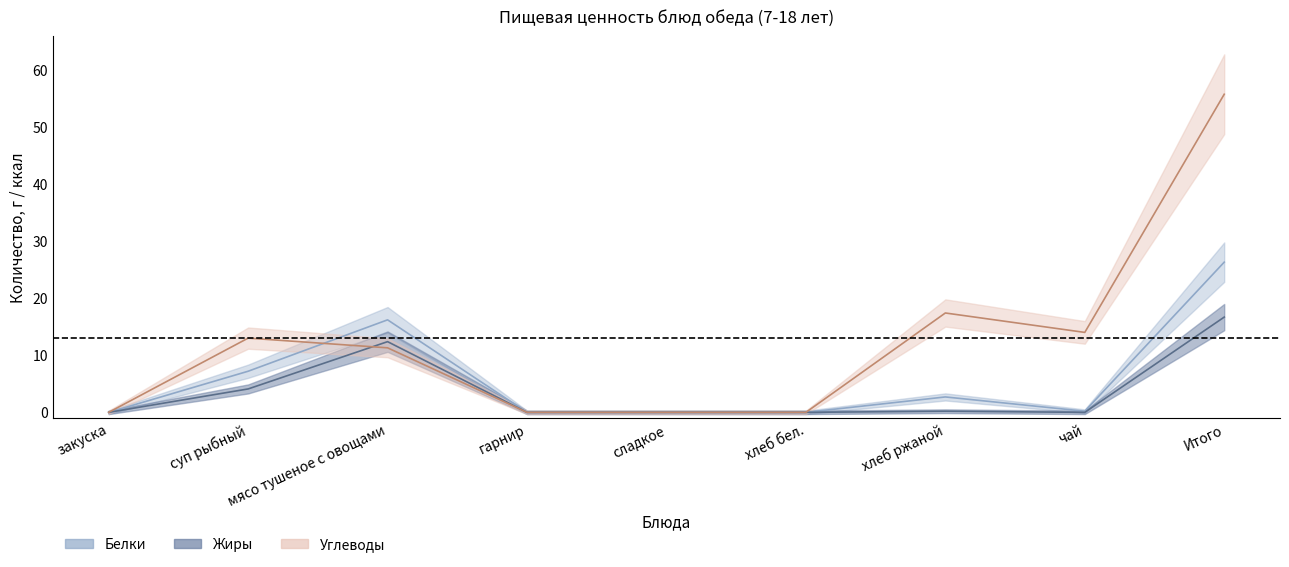

What is the difference between the Углеводы values at хлеб бел. and хлеб ржаной?

17.4